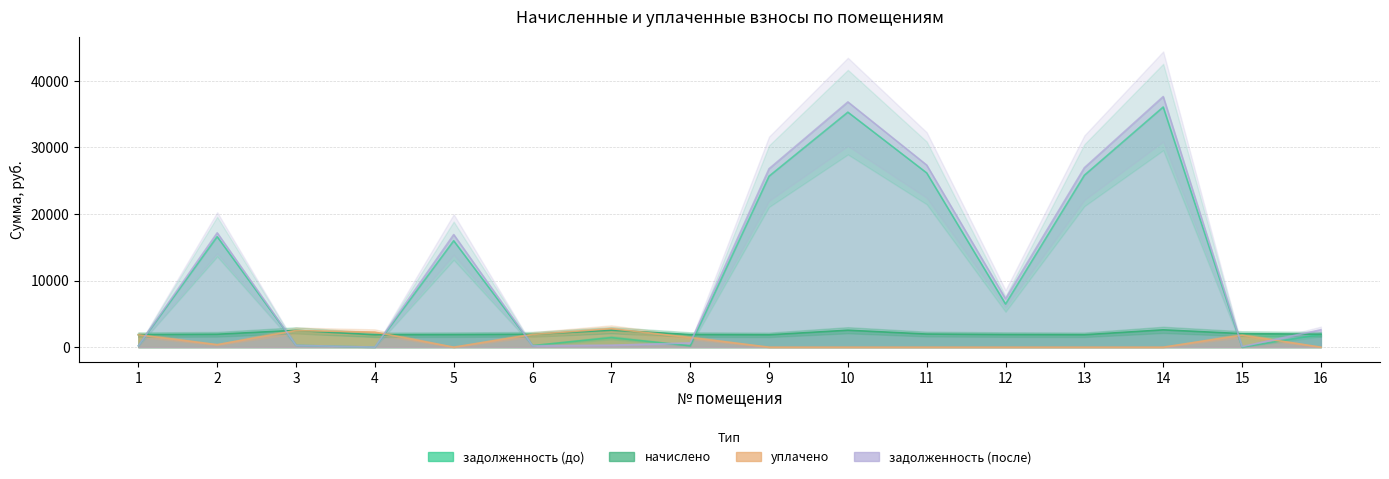

Which series changed the most between 8 and 14?

задолженность (после)